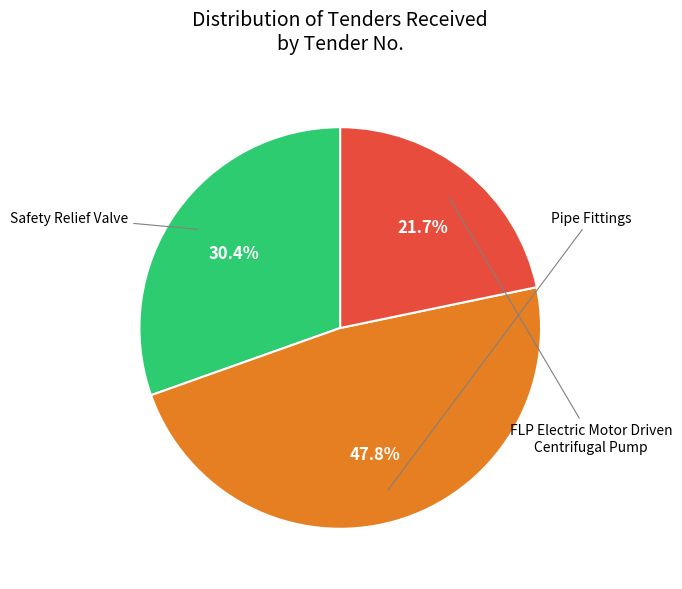

Is there any slice that represents more than half of the pie?

No